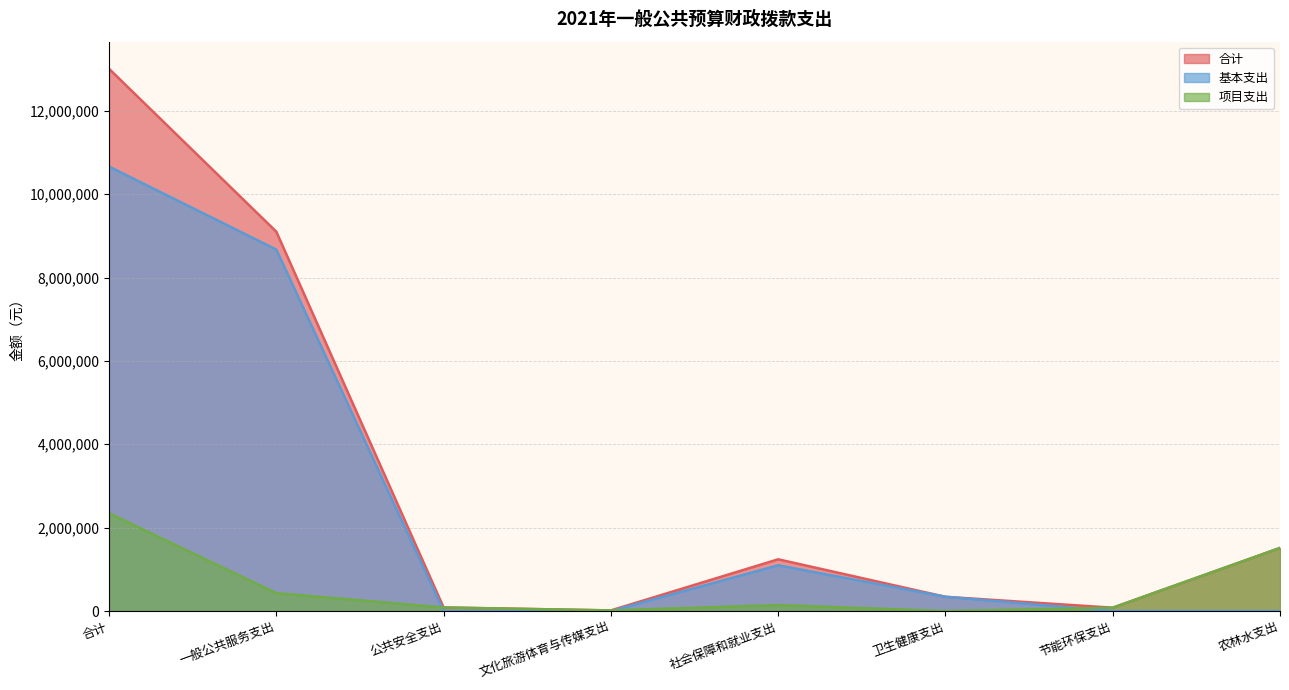

Which category has the lowest value in the 基本支出 series?

公共安全支出